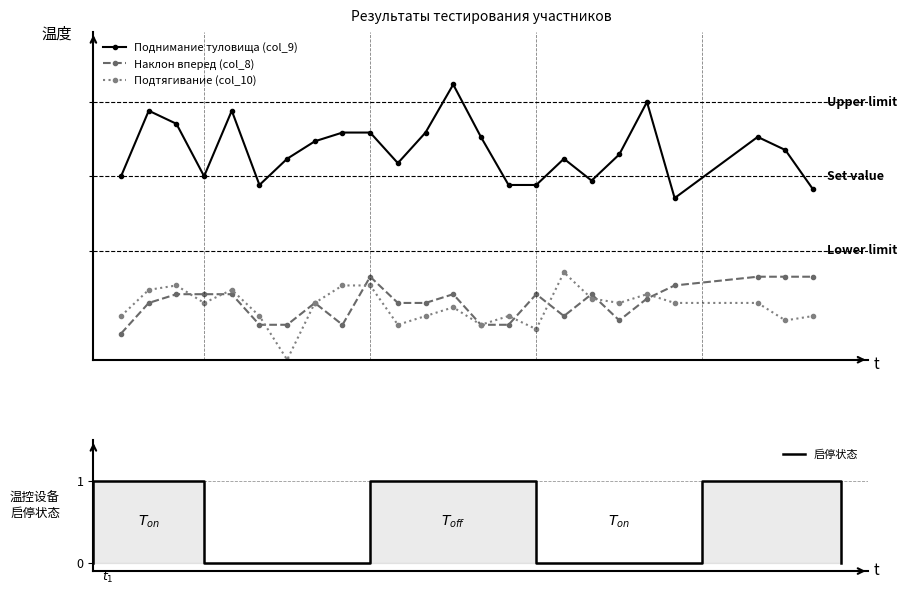

How many categories are shown in the chart?

24